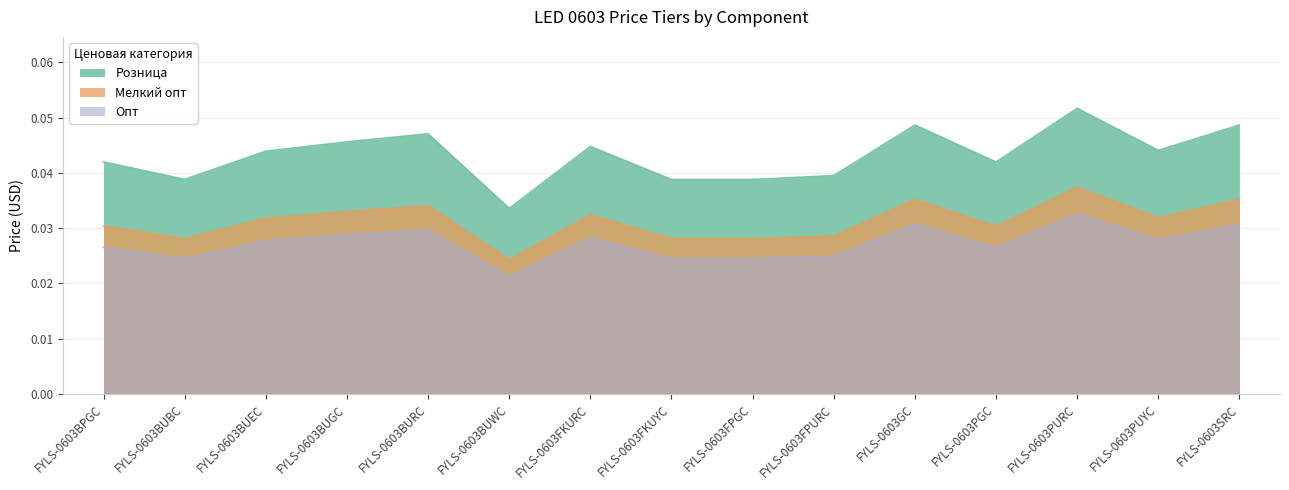

True or false: Мелкий опт and Розница cross at least once.

False